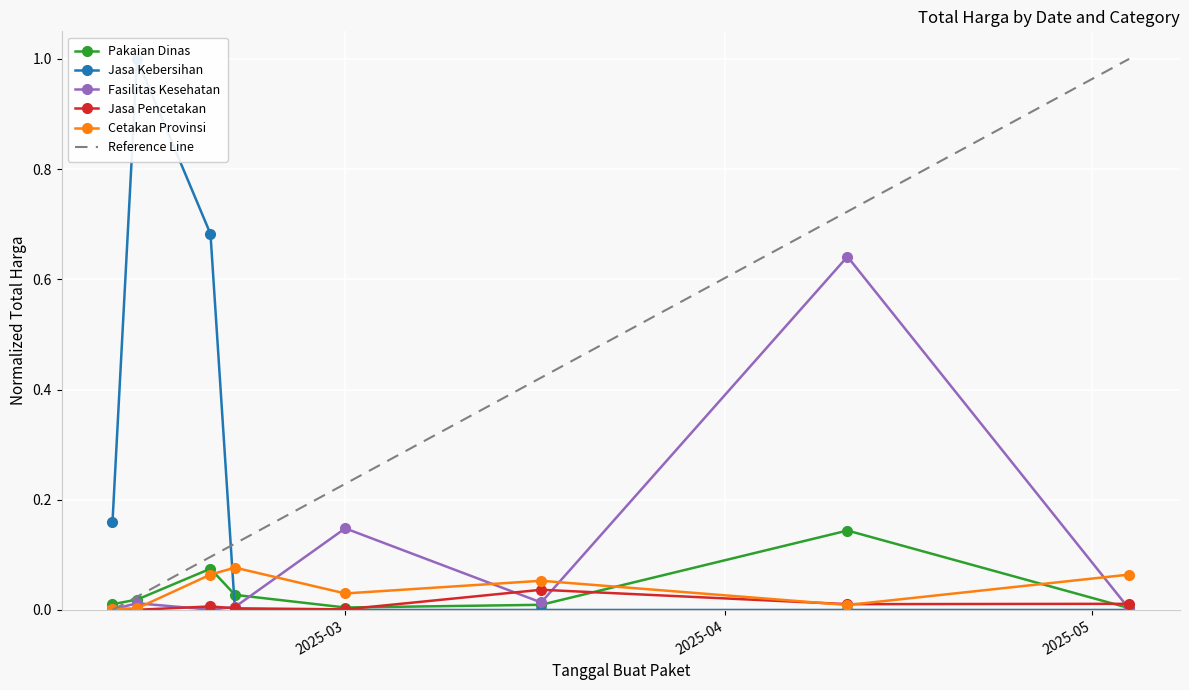

True or false: Pakaian Dinas has more than 1 interior local peaks.

True